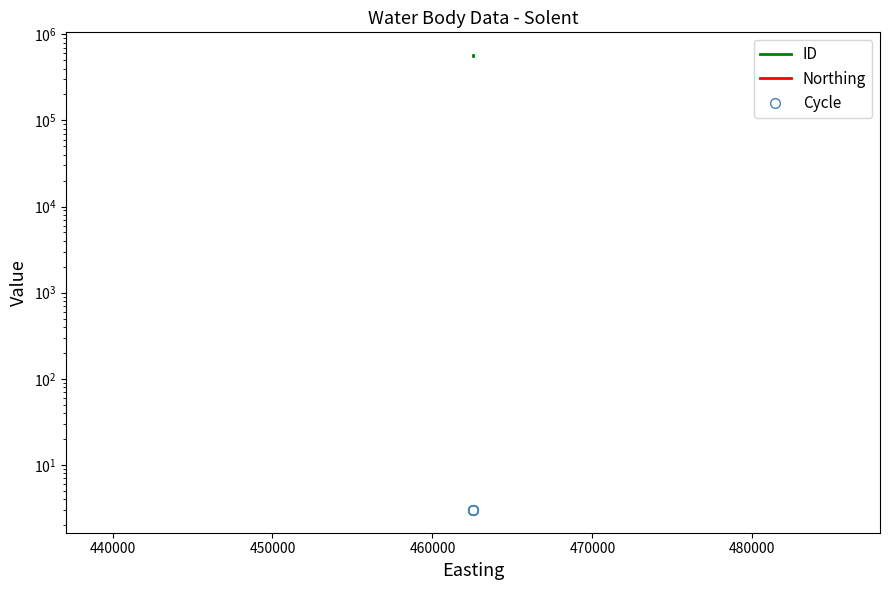

How many data points does each series have?

4